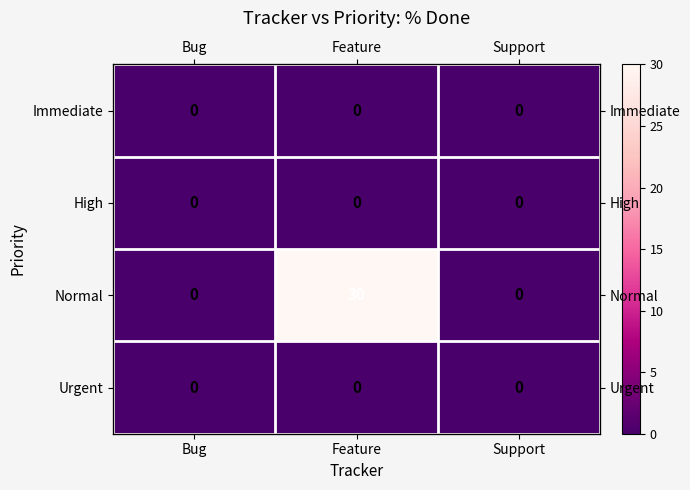

The value of Normal at Bug is 0. True or false?

True